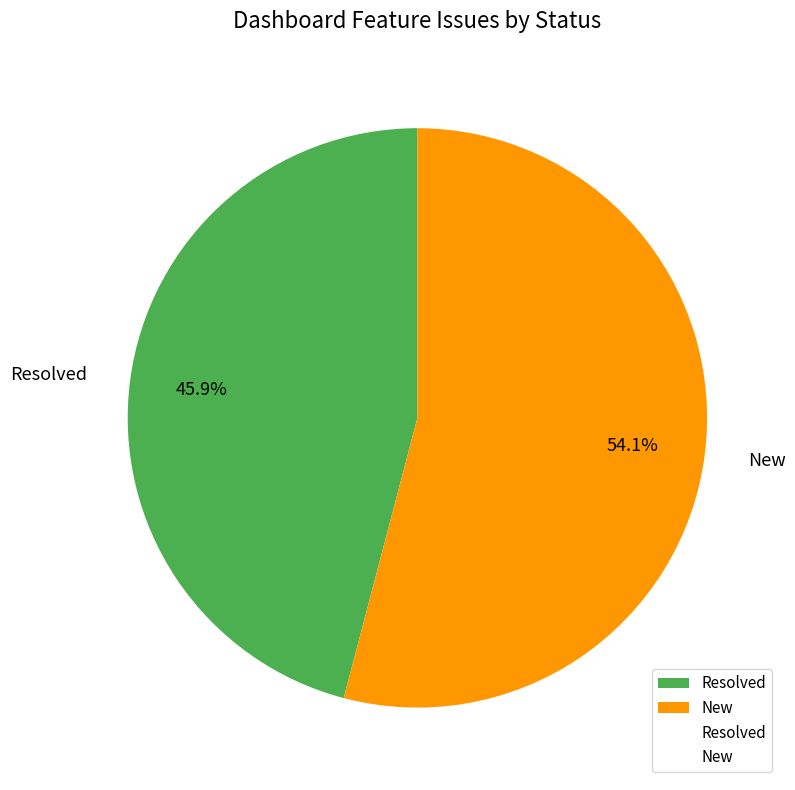

To the nearest percent, what portion does Resolved represent?

46%